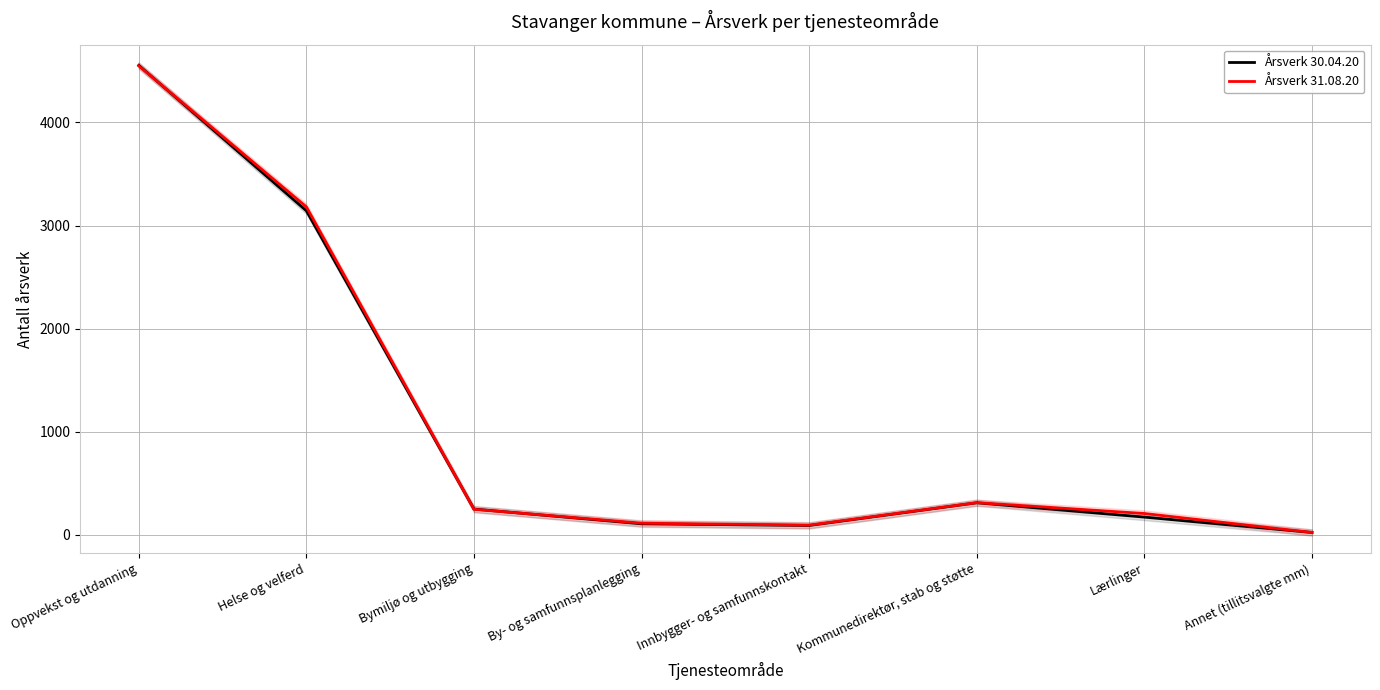

How many categories are shown in the chart?

8